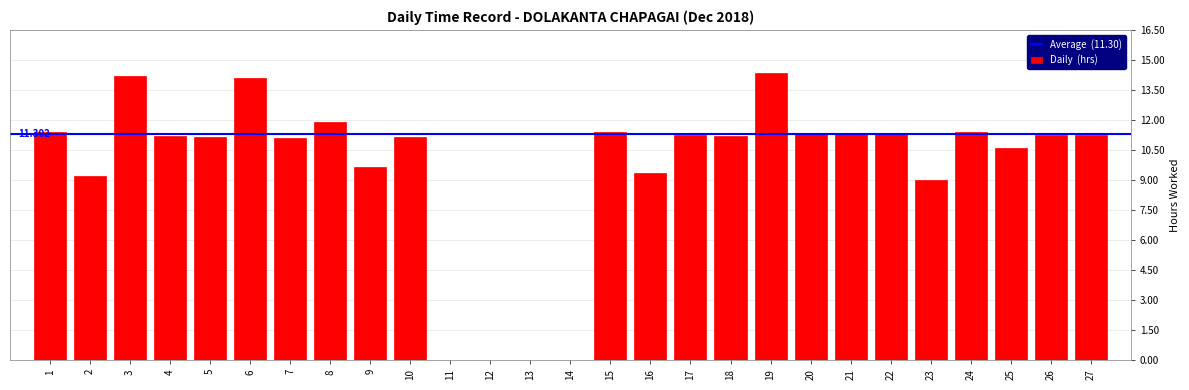

Reading right to left, list all the values displayed in this chart.

11.2	11.2	10.6	11.4	9.0	11.3	11.3	11.3	14.3	11.2	11.2	9.4	11.4	0.0	0.0	0.0	0.0	11.2	9.6	11.9	11.1	14.1	11.2	11.2	14.2	9.2	11.4